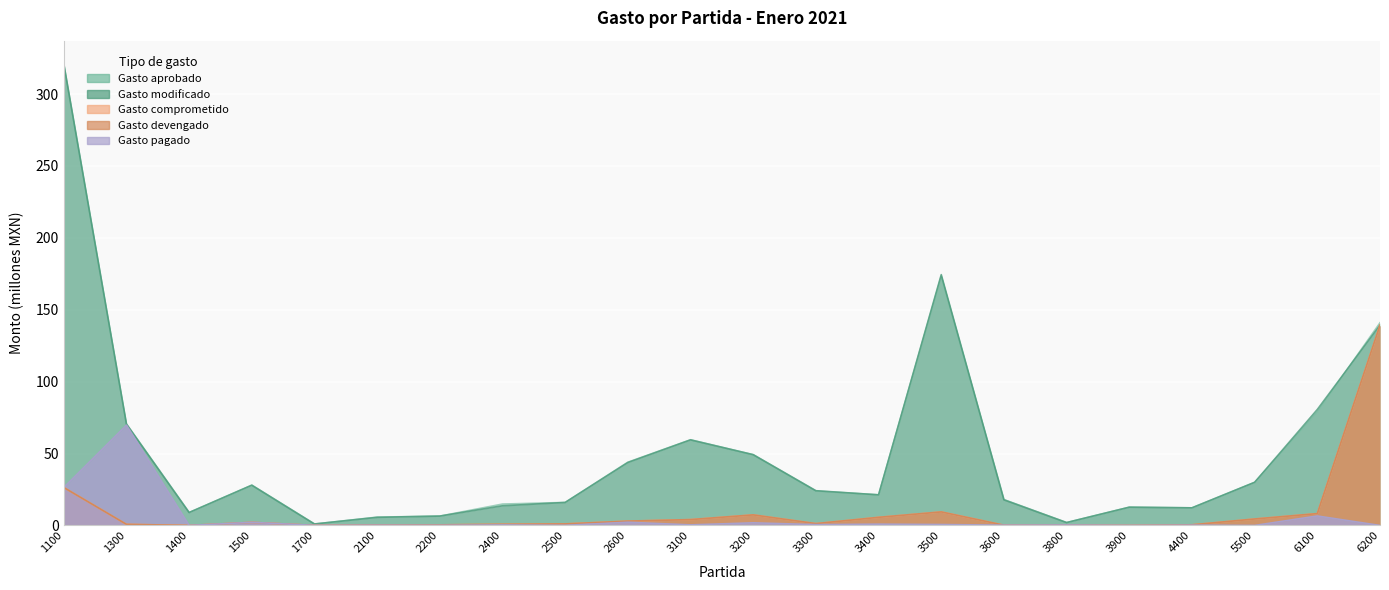

Which category has the lowest value in the Gasto aprobado series?

1700